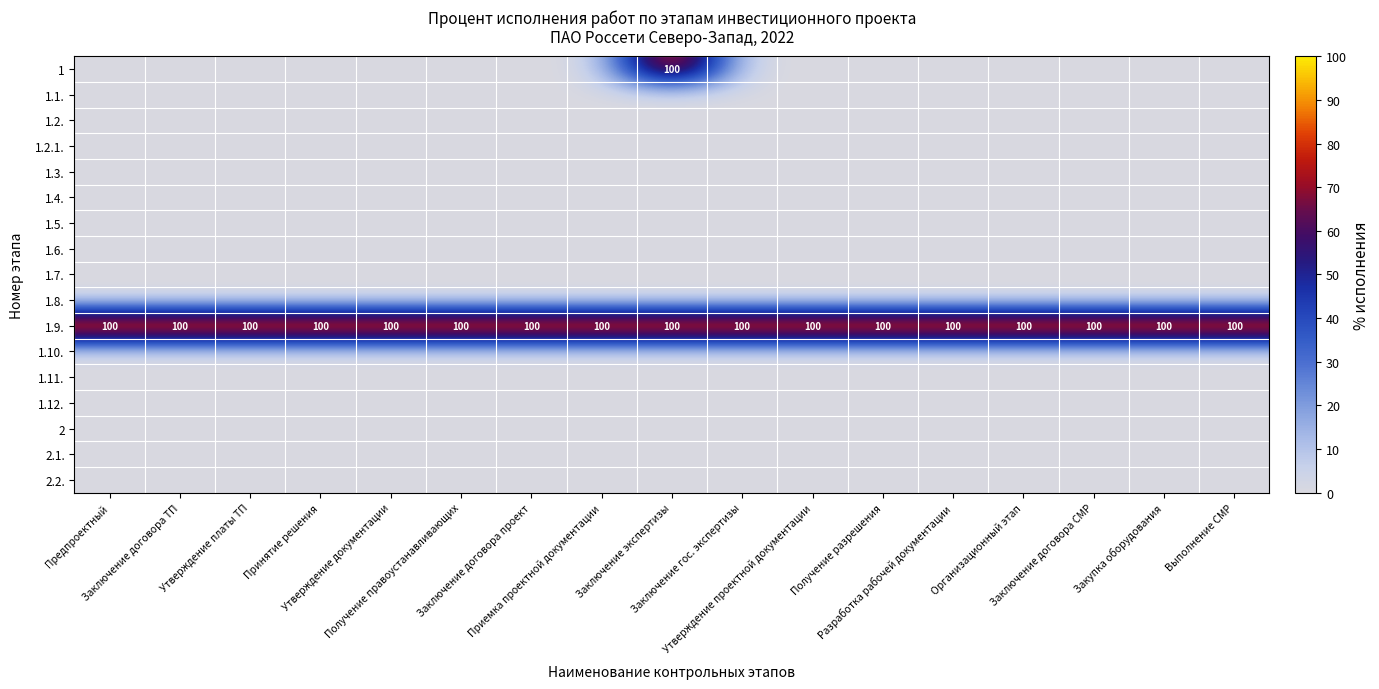

At how many categories does at least one series exceed 49?

17